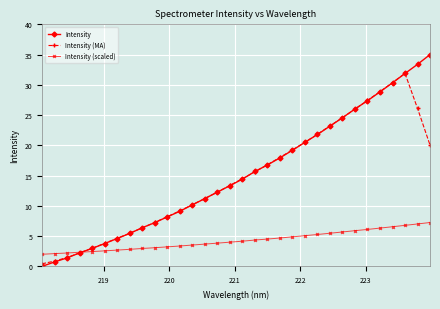

Which series has the largest total across all categories?

Intensity